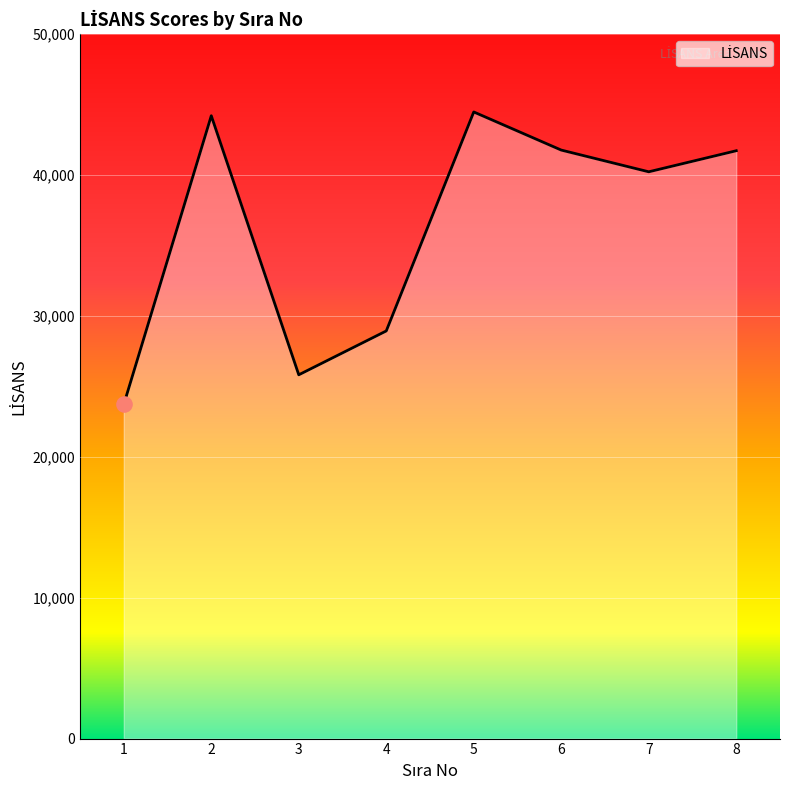

Approximately how many times larger is the value at 5 compared to 4?

1.5